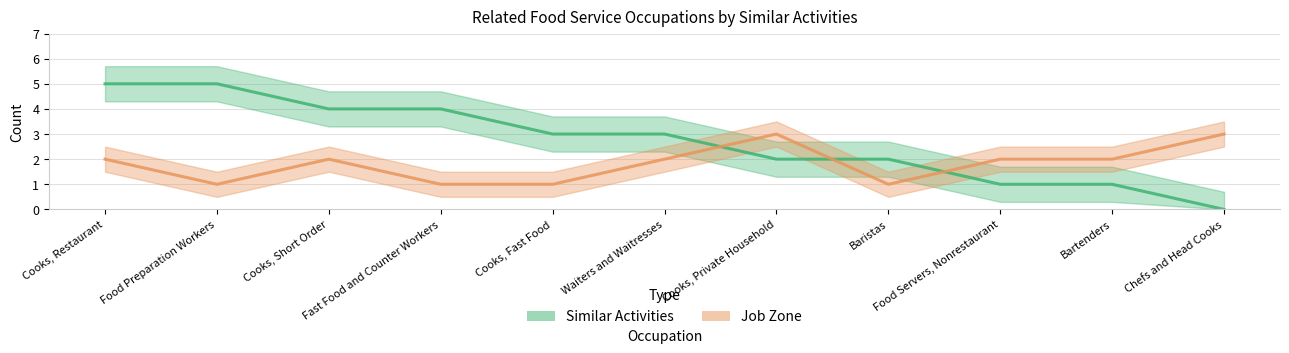

Reading left to right, extract all data points from this chart.

Similar Activities: Cooks, Restaurant=5	Food Preparation Workers=5	Cooks, Short Order=4	Fast Food and Counter Workers=4	Cooks, Fast Food=3	Waiters and Waitresses=3	Cooks, Private Household=2	Baristas=2	Food Servers, Nonrestaurant=1	Bartenders=1	Chefs and Head Cooks=0
Job Zone: Cooks, Restaurant=2	Food Preparation Workers=1	Cooks, Short Order=2	Fast Food and Counter Workers=1	Cooks, Fast Food=1	Waiters and Waitresses=2	Cooks, Private Household=3	Baristas=1	Food Servers, Nonrestaurant=2	Bartenders=2	Chefs and Head Cooks=3